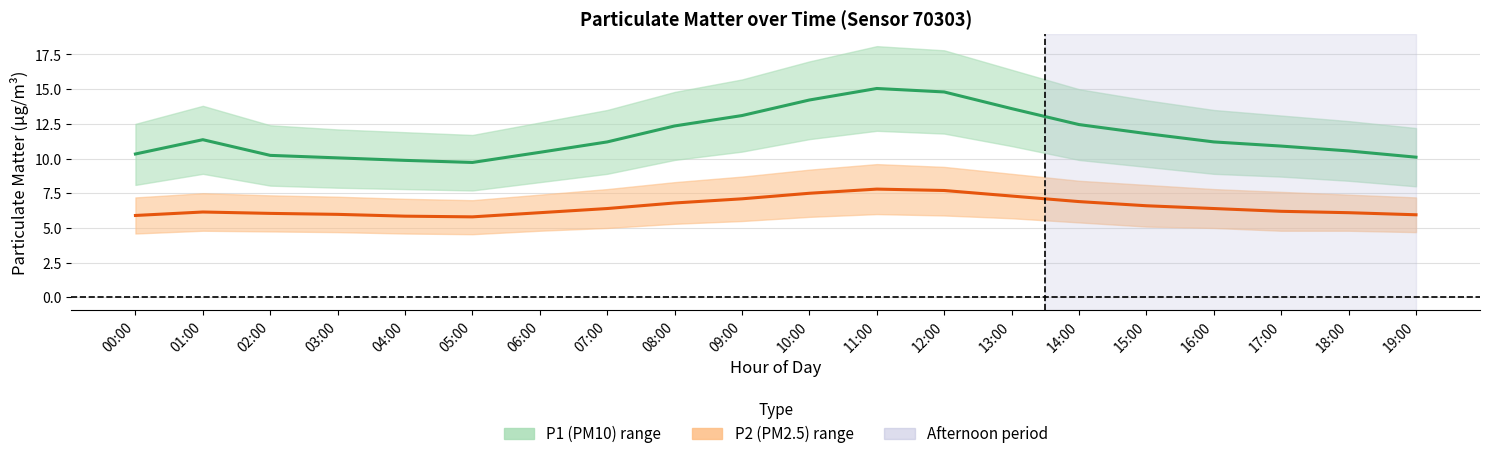

True or false: P1 (PM10) mean and P2 (PM2.5) mean cross at least once.

False